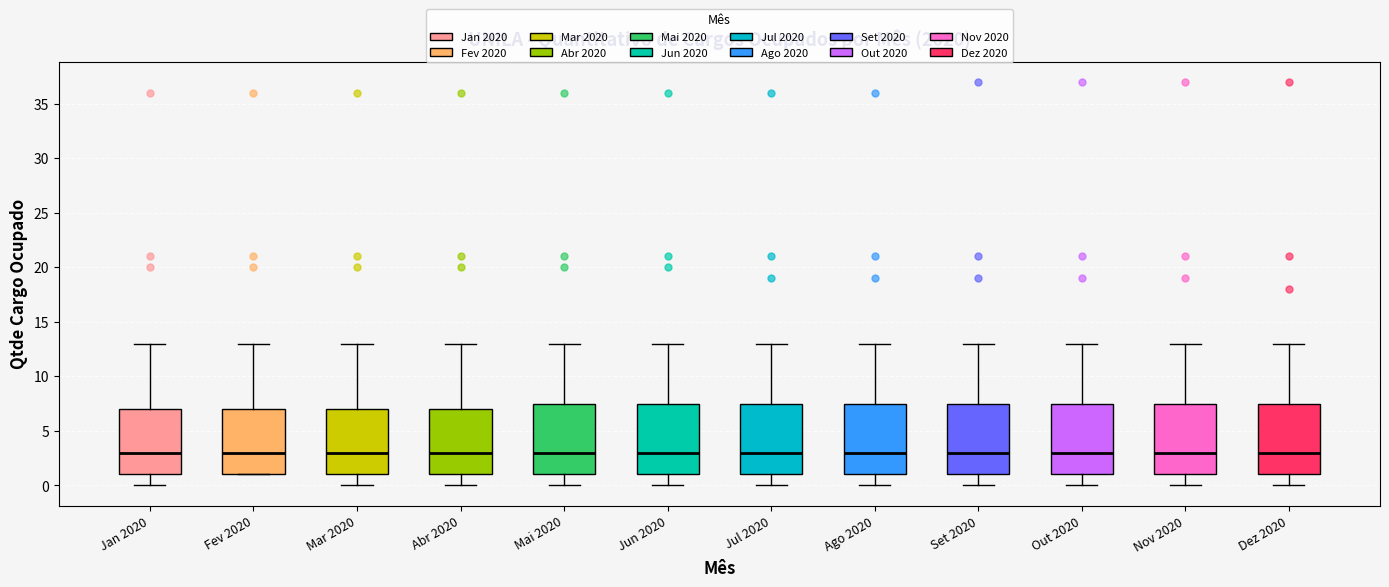

Where is the upper edge of the box for Out 2020 on the y-axis? The values are not printed on the chart, so give them approximately, as read against the axis.

7.5